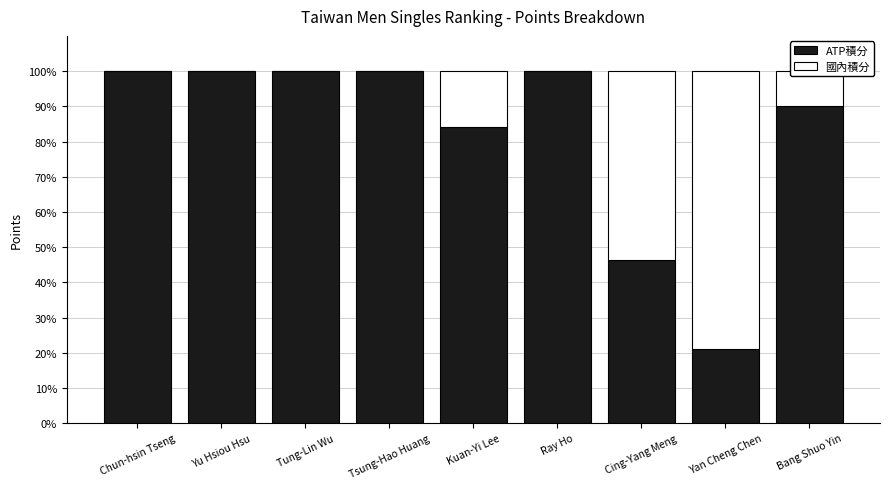

Does the chart contain stacked bars?

Yes